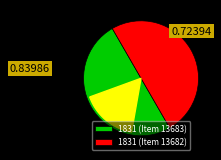

True or false: 1831 (Item 13682) accounts for 65% of the total.

False